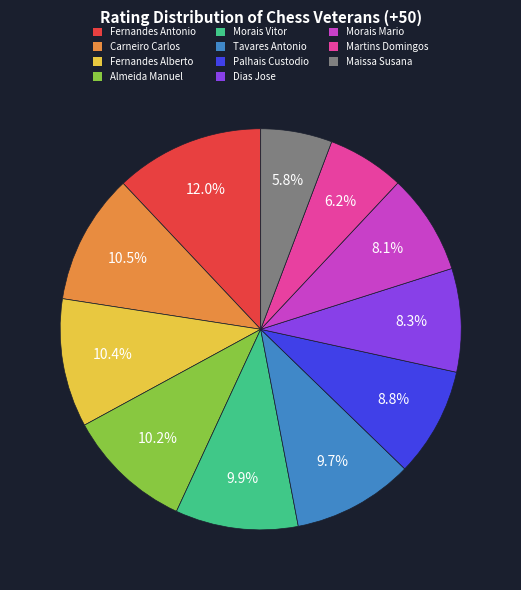

What percentage is NOT represented by Fernandes Antonio?

88.0%